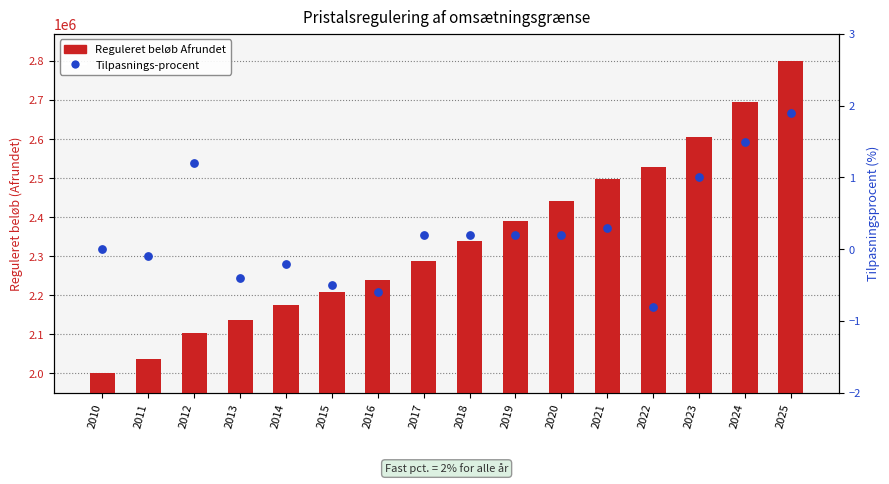

Which series has the largest Y range (max minus min)?

Reguleret beløb Afrundet